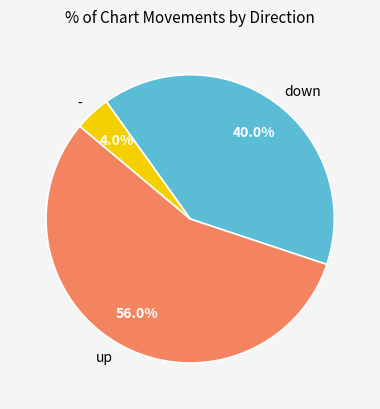

Is up the majority of the pie?

Yes